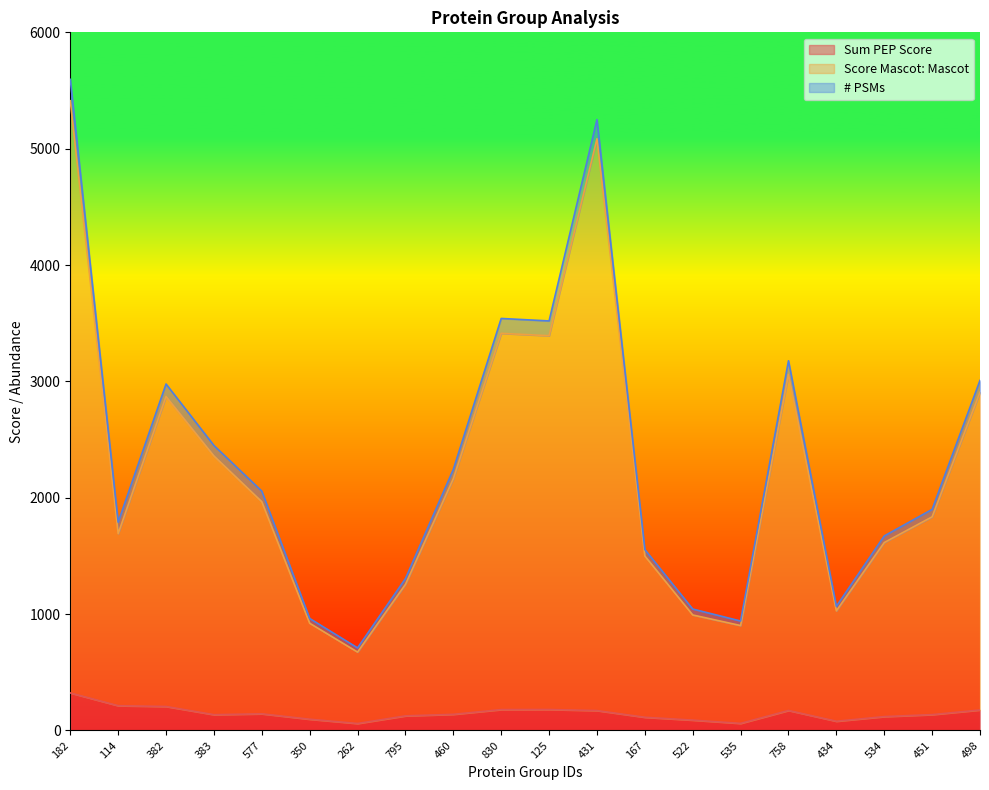

What value does the Score Mascot: Mascot series have at 382?

2870.4